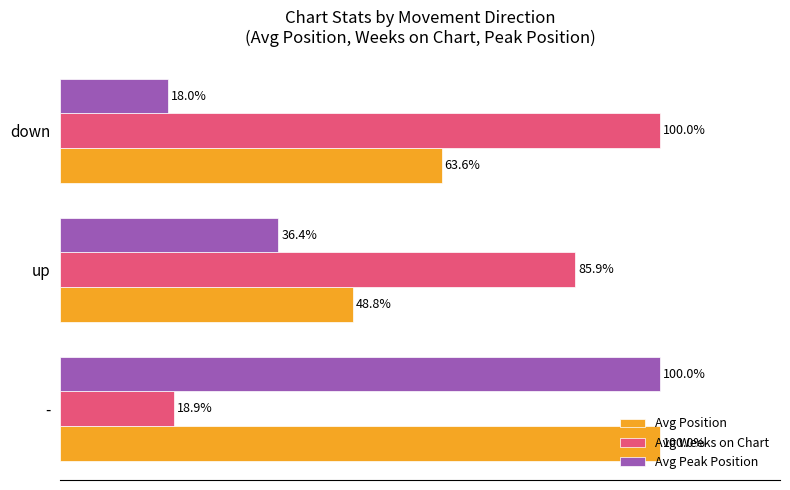

At which category is the sum across all series the highest?

-